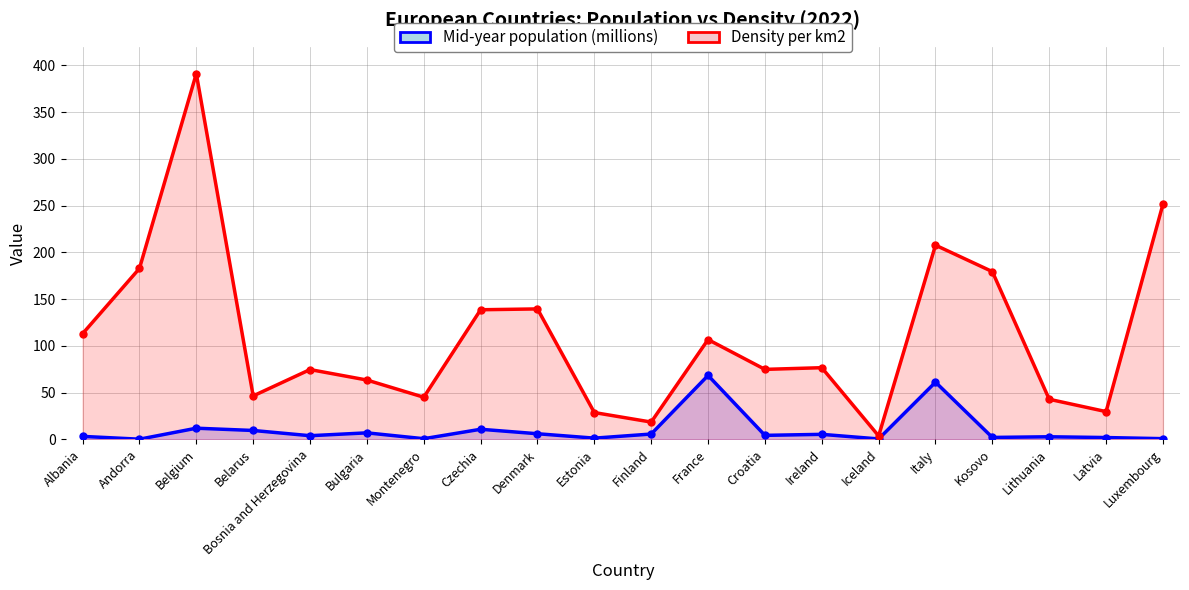

At which label does Mid-year population (millions) first exceed 4?

Belgium